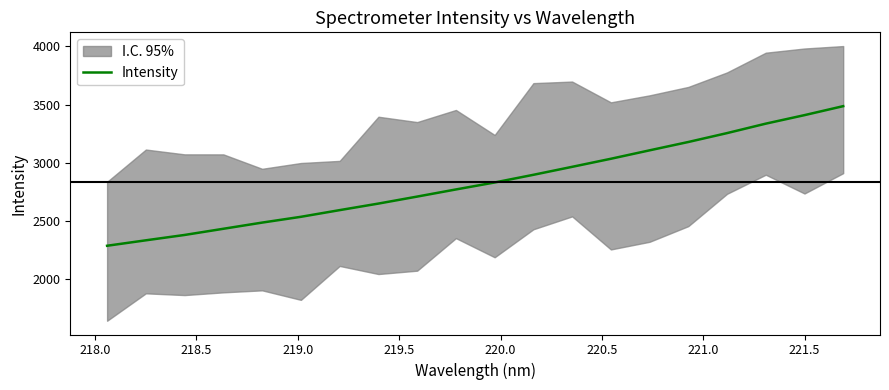

What is the highest value of the Intensity series?

3486.7